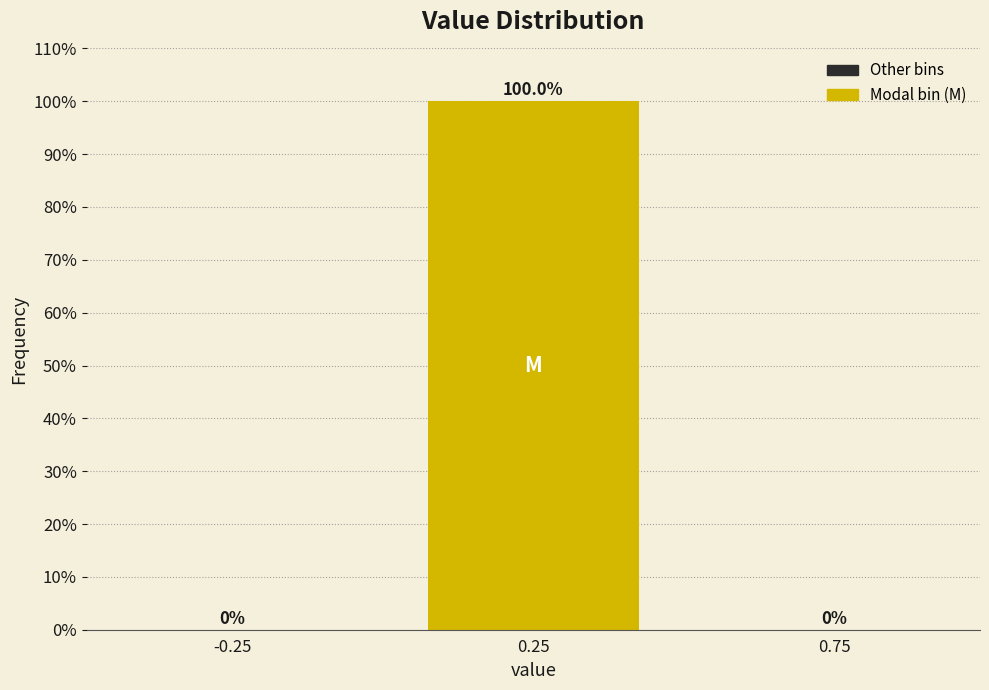

Which range on the x-axis has the tallest bar?

0.0 to 0.5